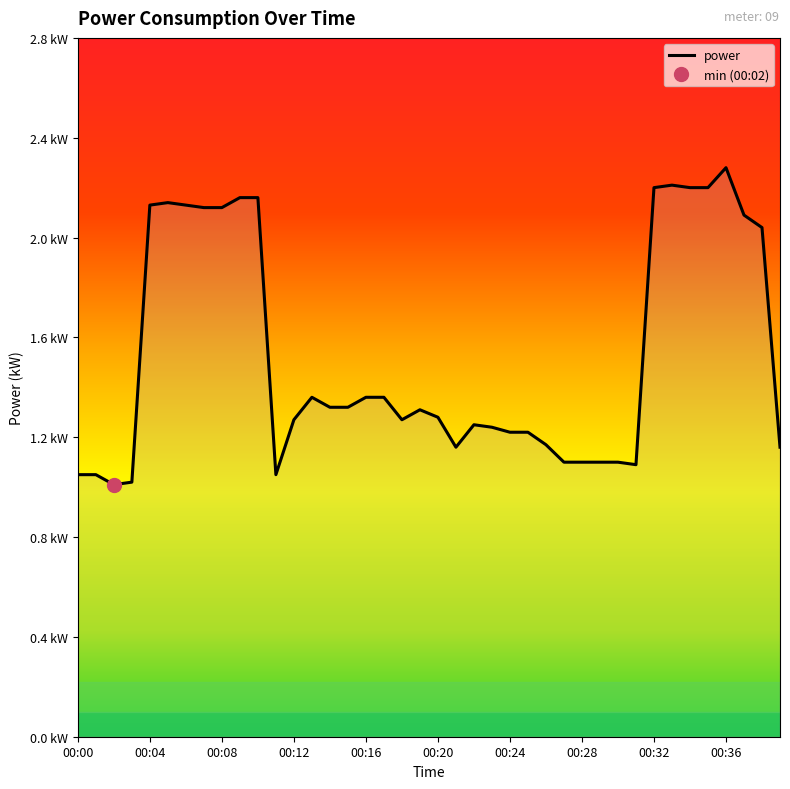

Approximately how many times larger is the value at 00:35 compared to 00:31?

2.0